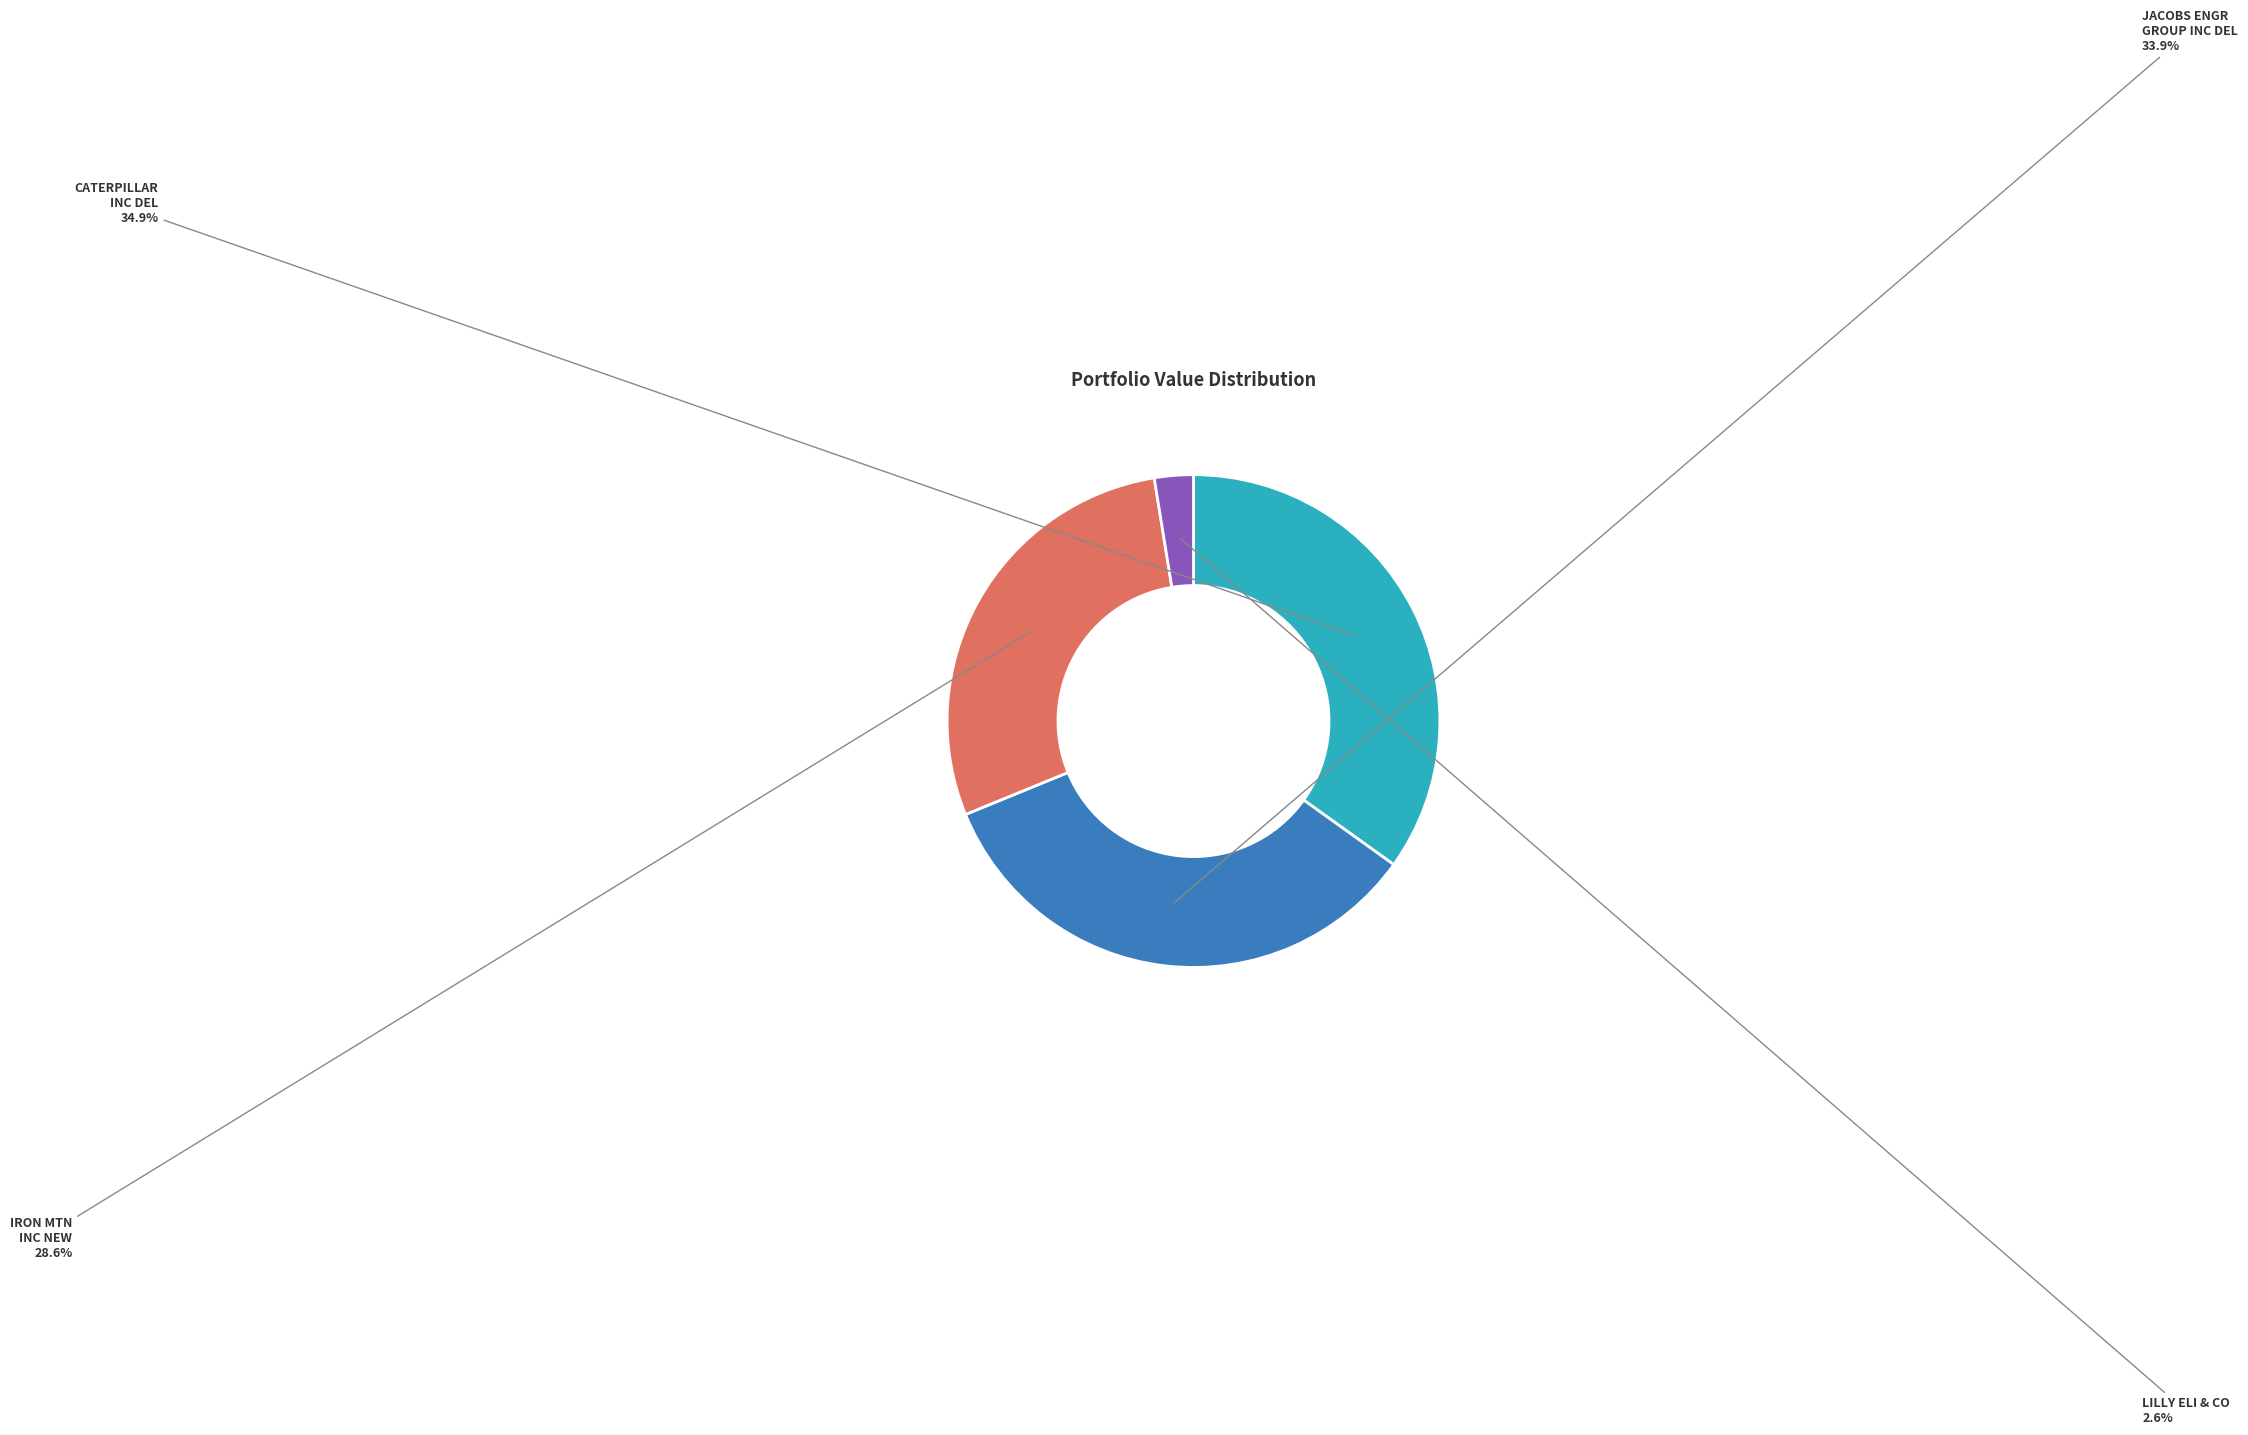

What percentage is the CATERPILLAR INC DEL slice, to the nearest percent?

35%